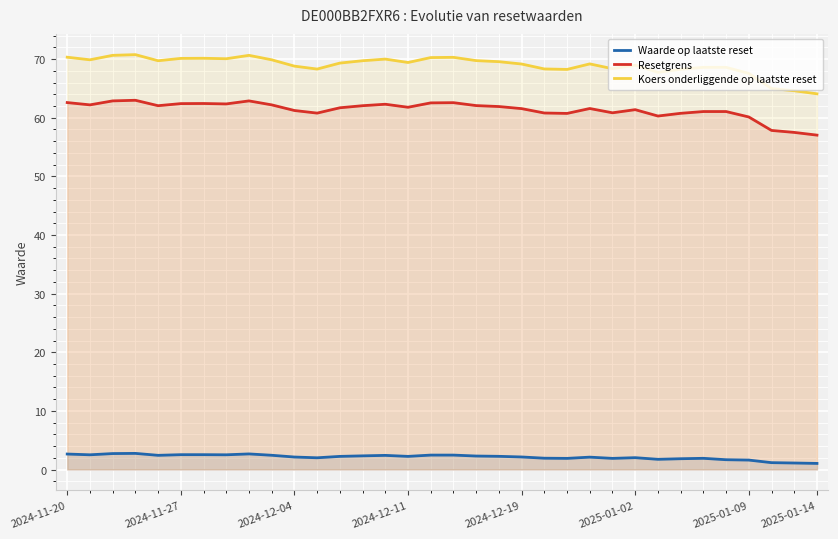

At how many categories does at least one series exceed 8?

34